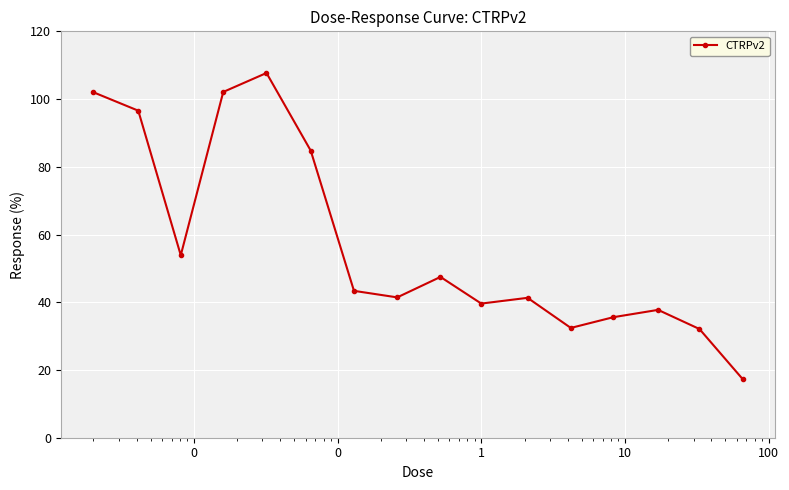

What is the value of the 16th point from the left?

17.3